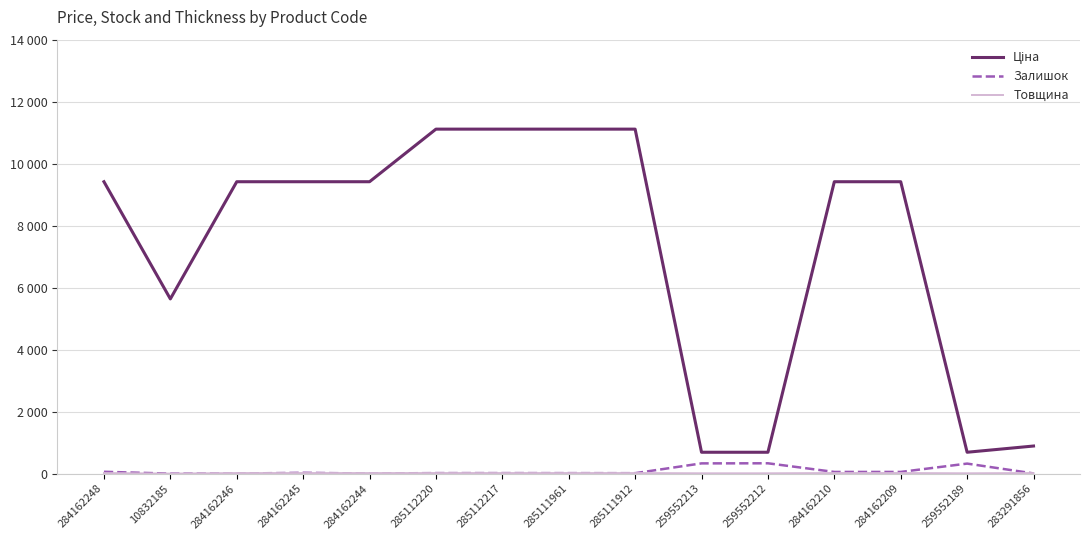

Does the chart have visible grid lines?

Yes